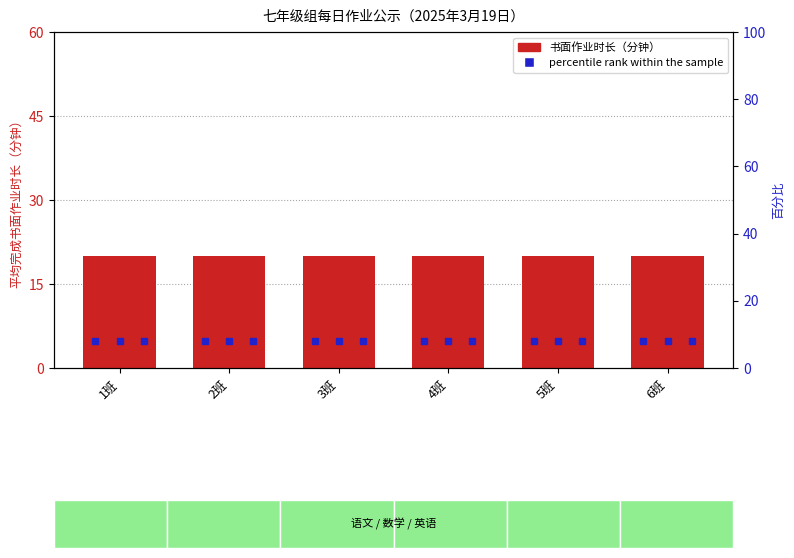

What is the label of the 1st bar from the left?

1班